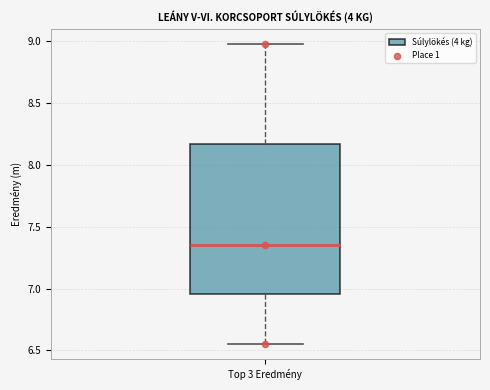

Where does the median line of the box for Top 3 Eredmény sit on the y-axis? The values are not printed on the chart, so give them approximately, as read against the axis.

7.35